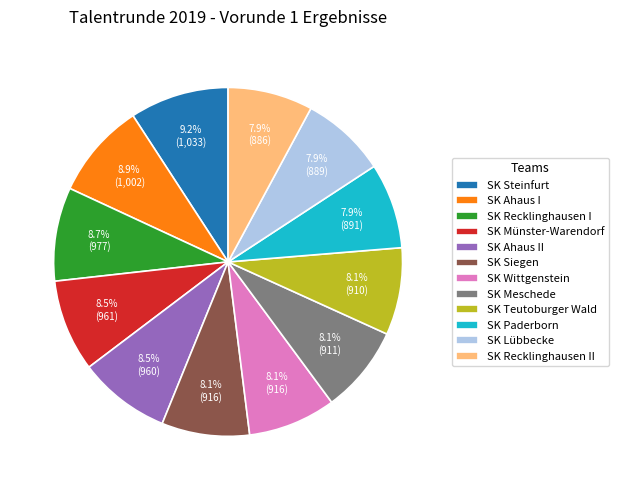

How many slices are in this pie chart?

12